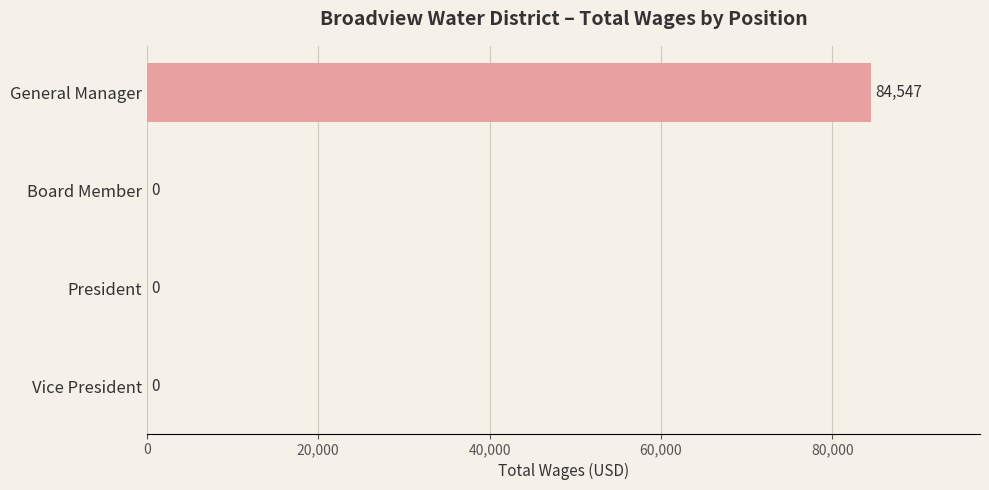

What is the approximate value at General Manager?

84547